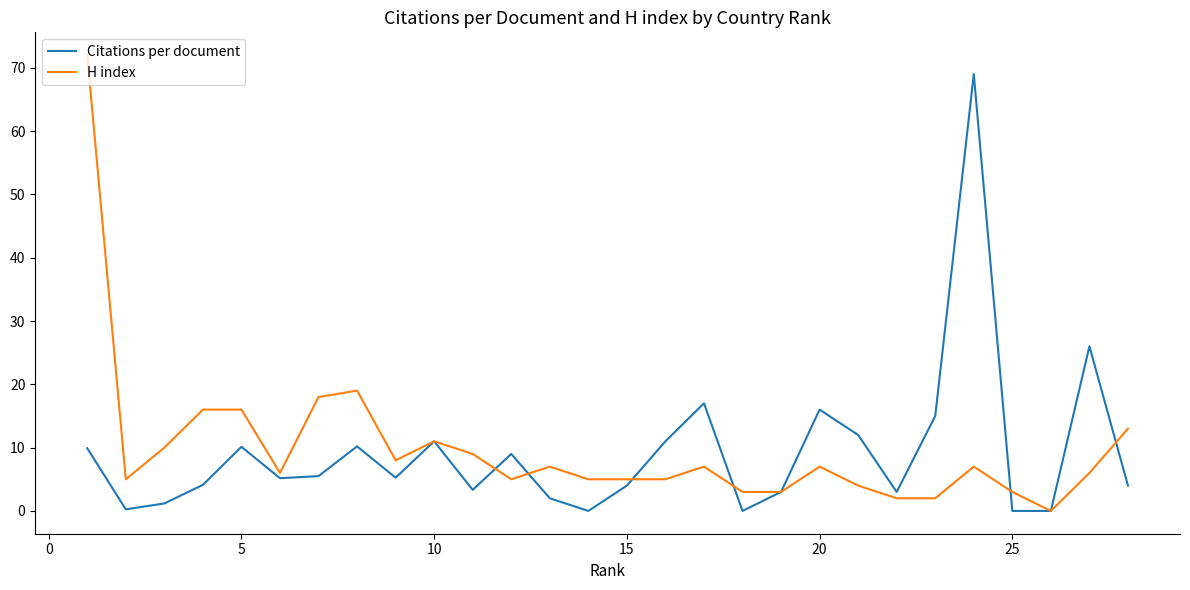

What is the maximum value for Citations per document?

69.0